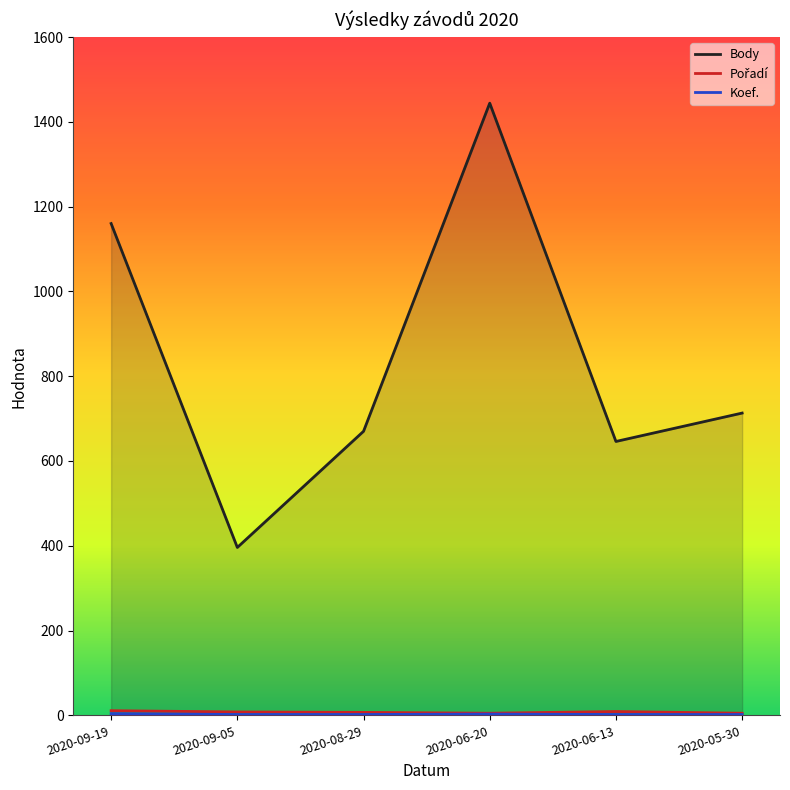

What is the difference between the Pořadí values at 2020-08-29 and 2020-09-19?

4